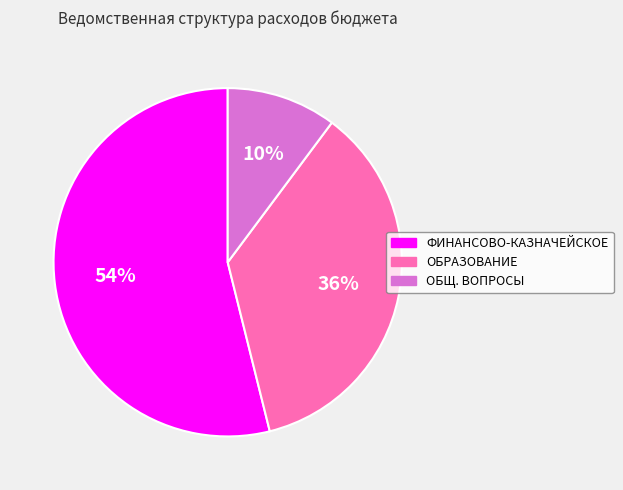

To the nearest percent, what is the average slice percentage?

33%